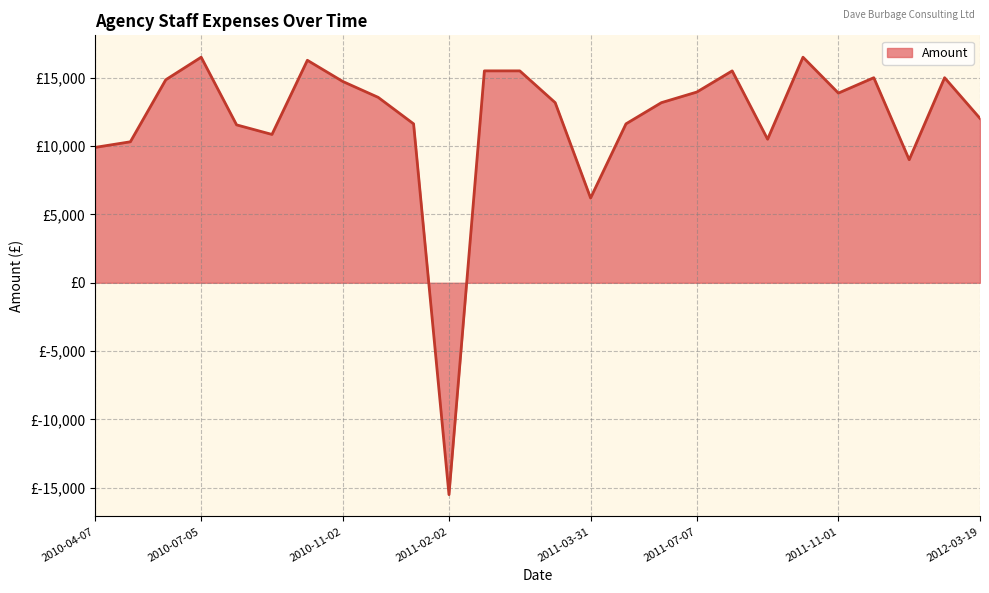

At which category does the data reach its first local peak?

2010-07-05